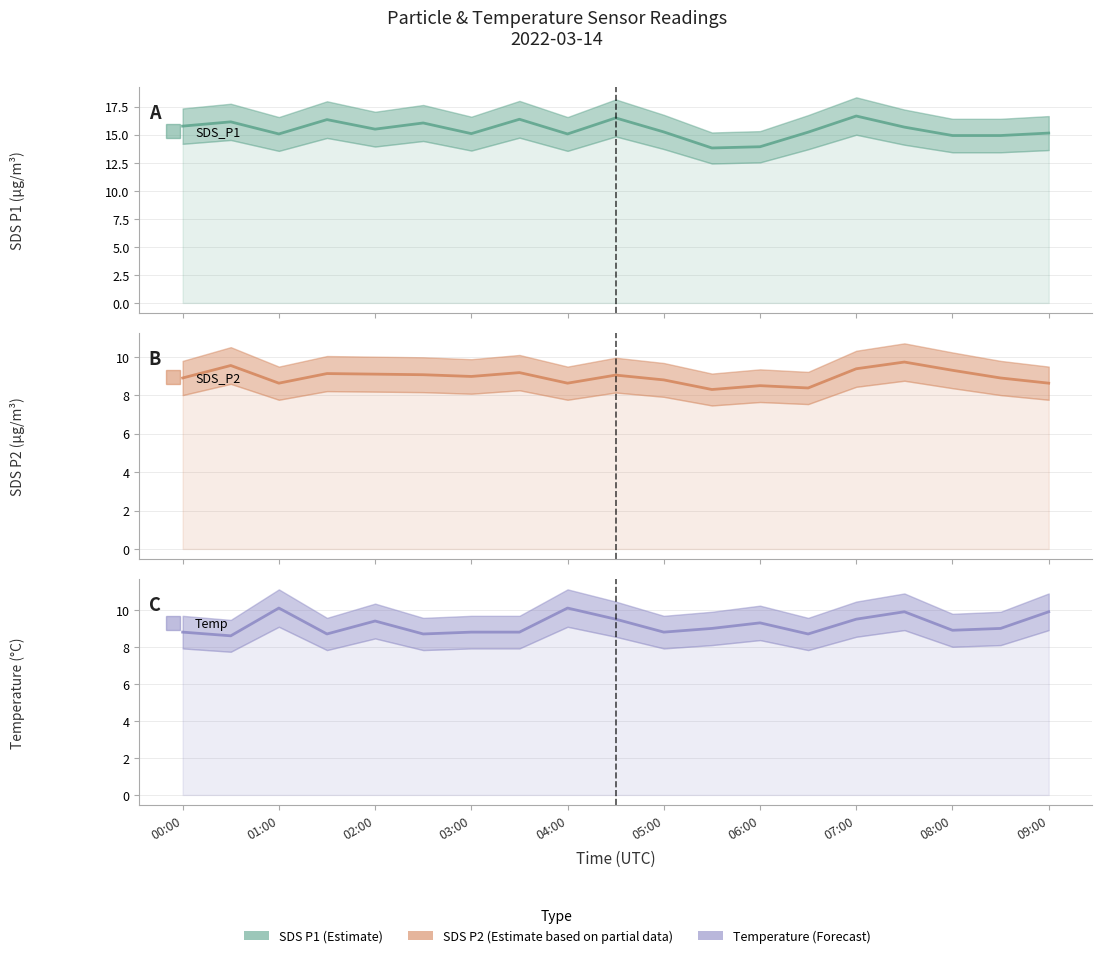

What is the sum of the SDS_P2 values at 03:30 and 02:30?

18.2